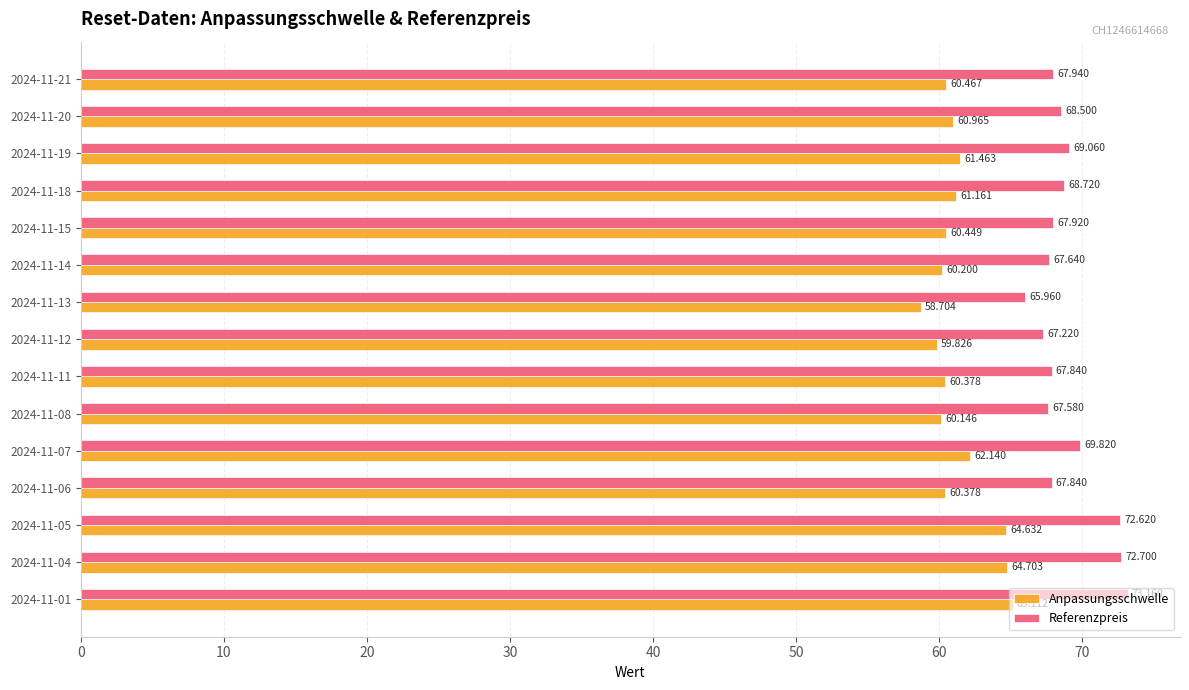

Which series changed the most between 2024-11-20 and 2024-11-05?

Referenzpreis